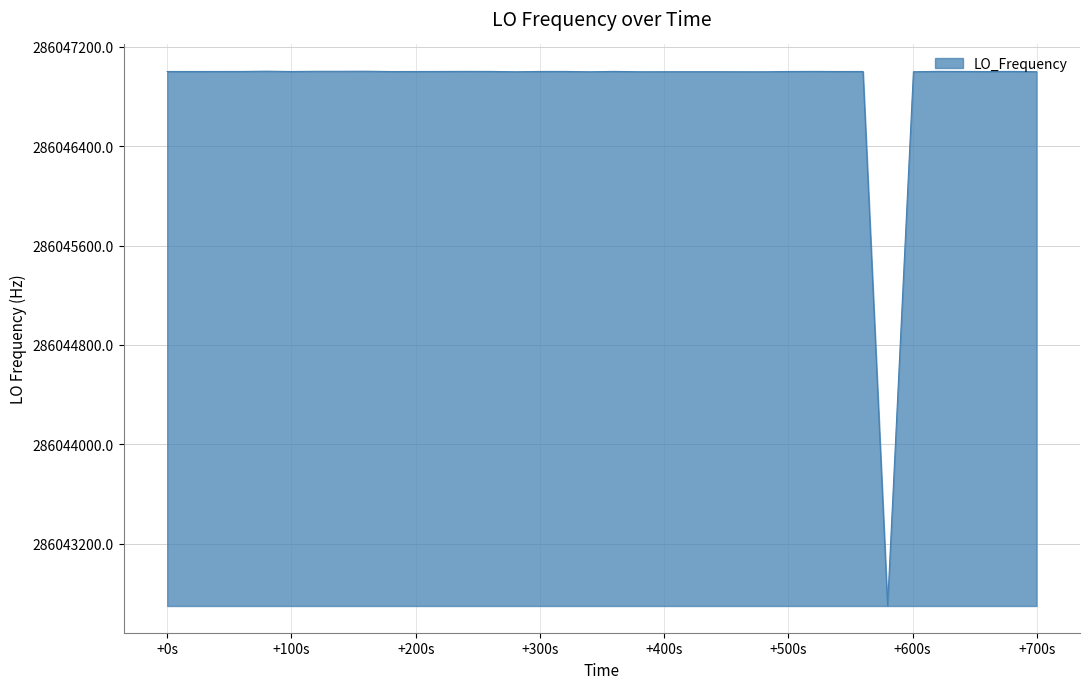

What is the minimum value shown in the chart?

286042699.5